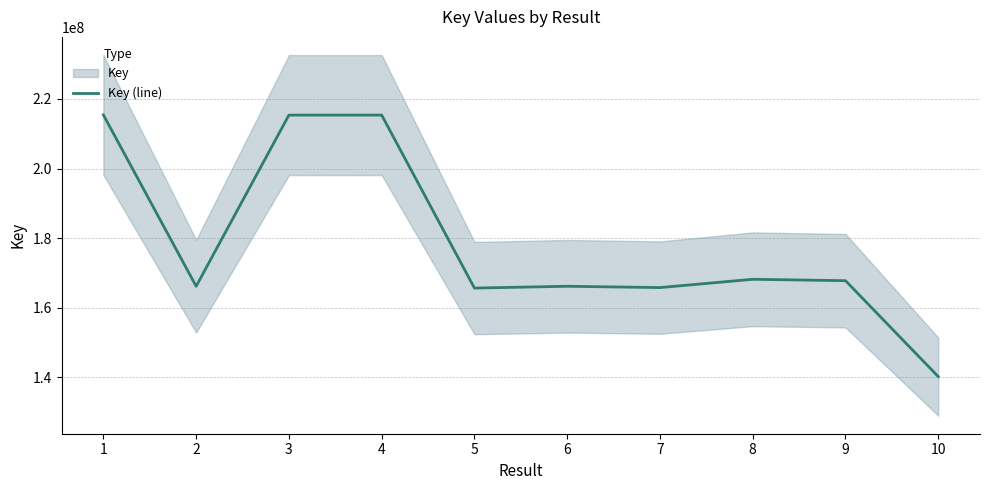

List the labels in order of value, smallest first.

10, 5, 7, 2, 6, 9, 8, 4, 3, 1